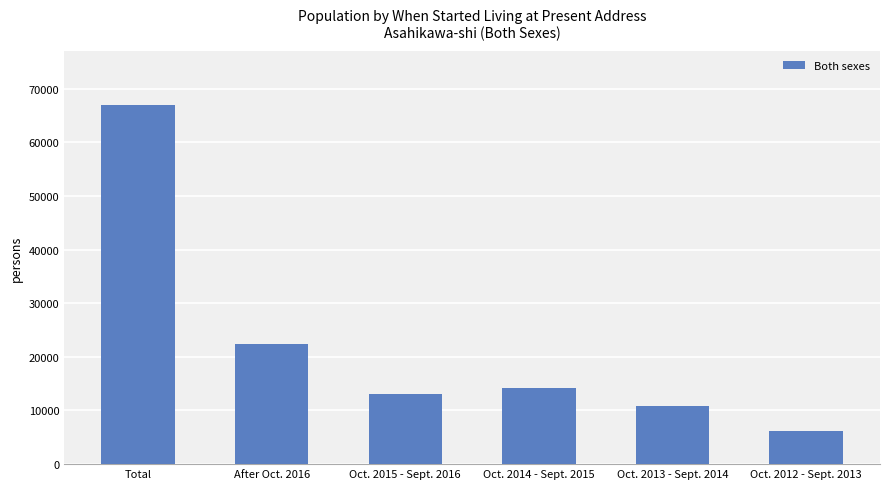

What is the difference between the second highest and second lowest values?

11500